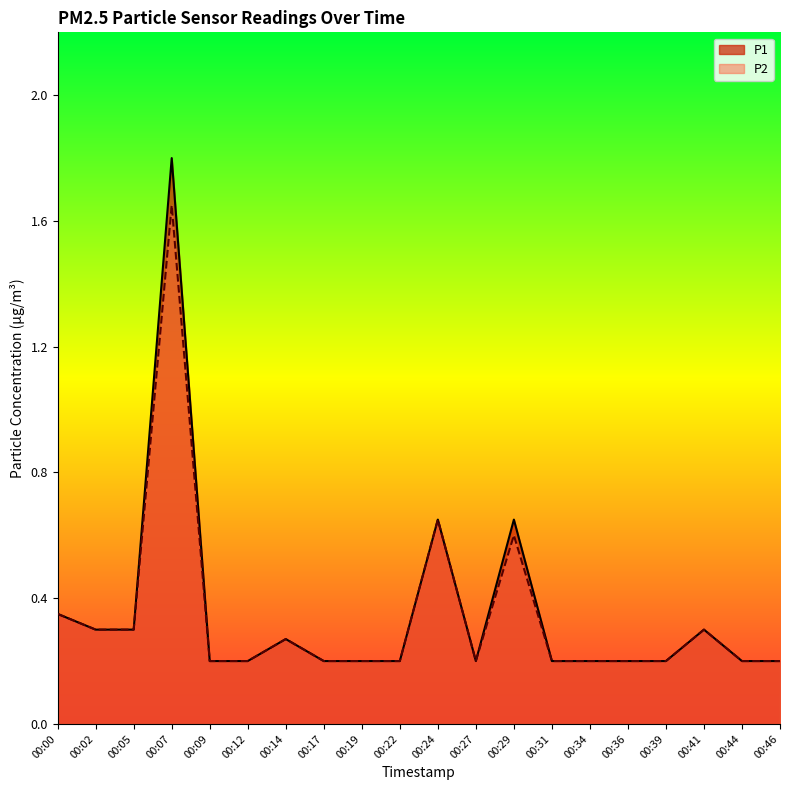

What is the average value of the P1 series?

0.4